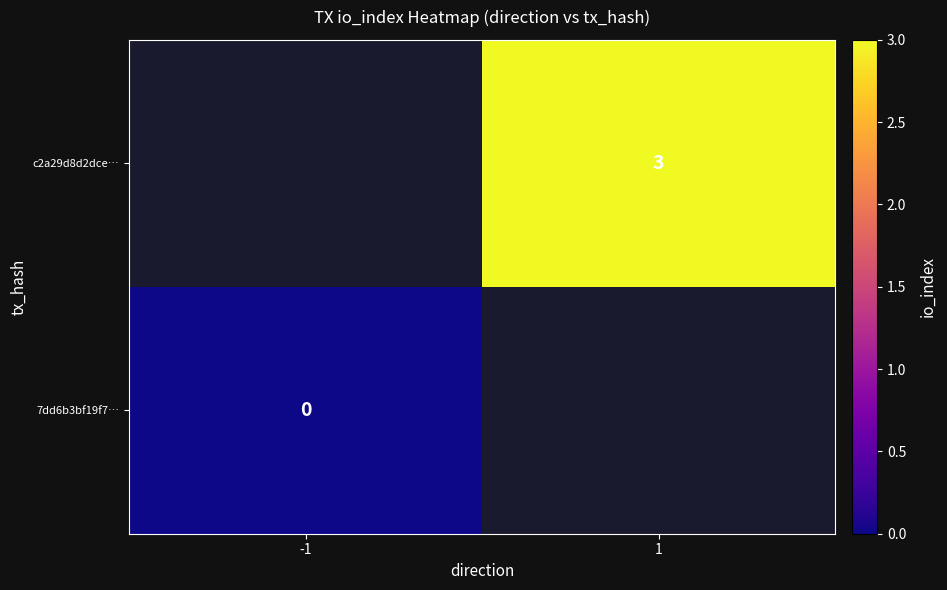

Is it true that c2a29d8d2dce… equals 3 at 1?

True